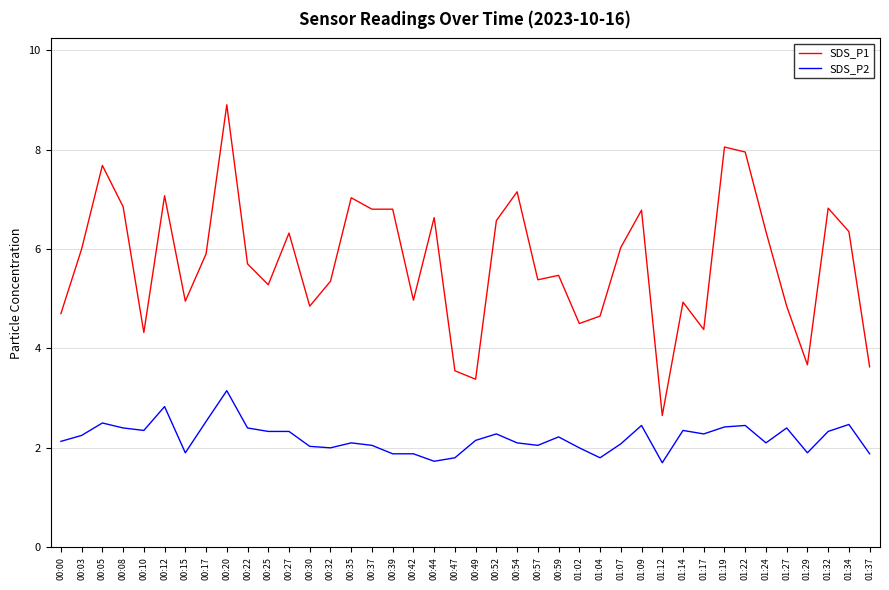

At which category does the chart reach its peak across all series?

00:20